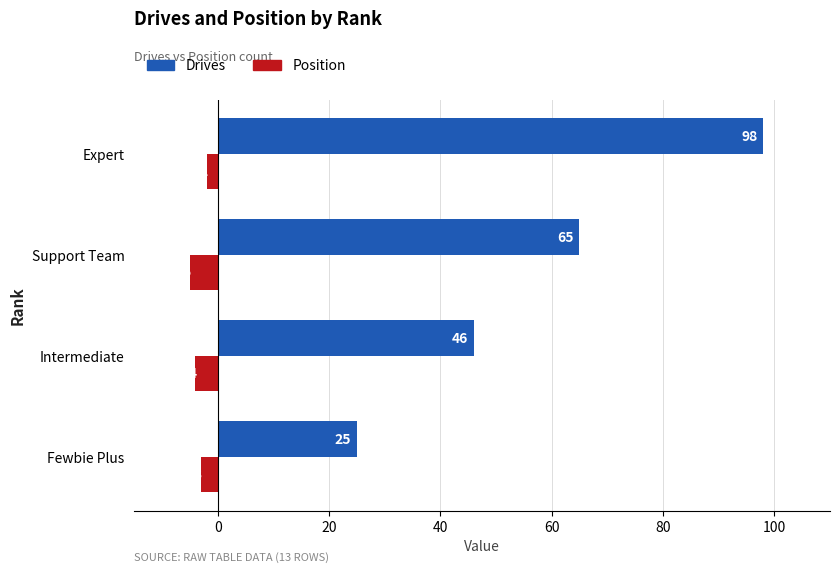

Is it true that Position equals -3 at Fewbie Plus?

True